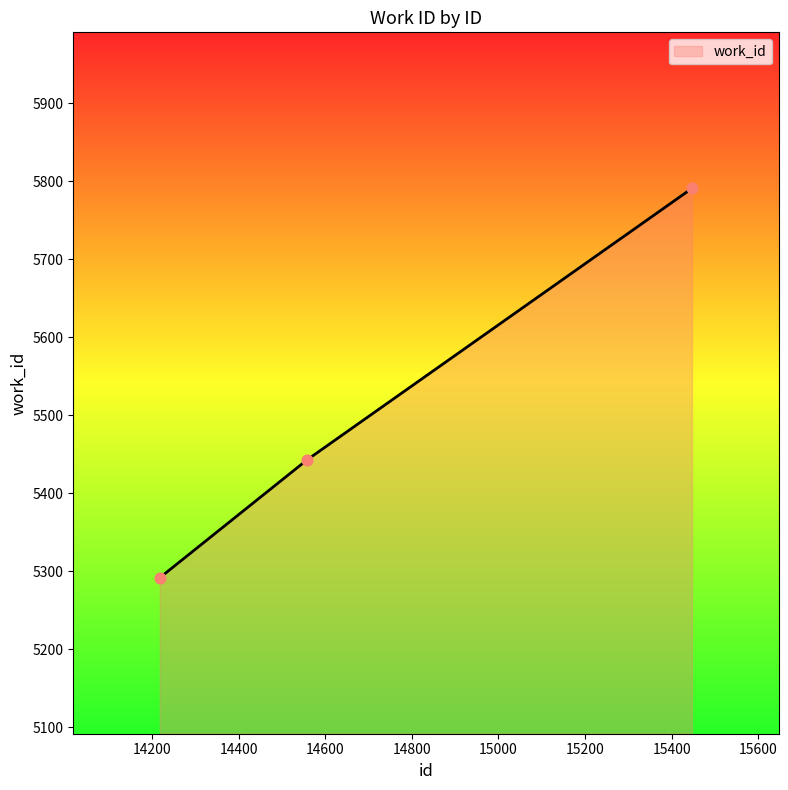

What is the difference between the maximum and minimum values?

499